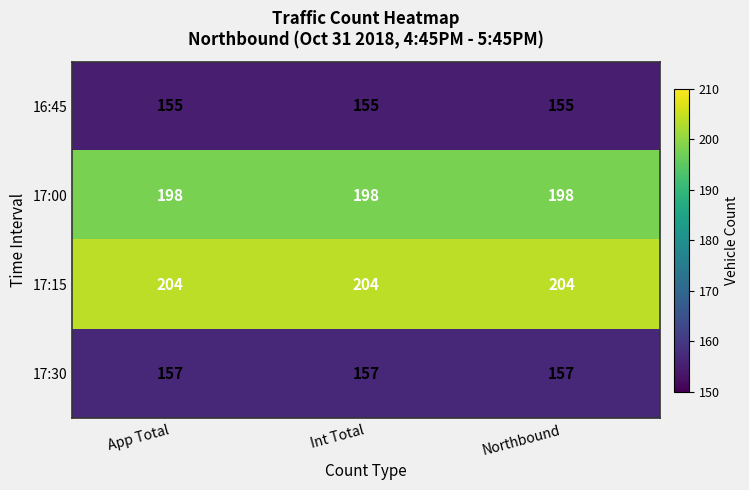

What is the average value of the 17:15 series?

204